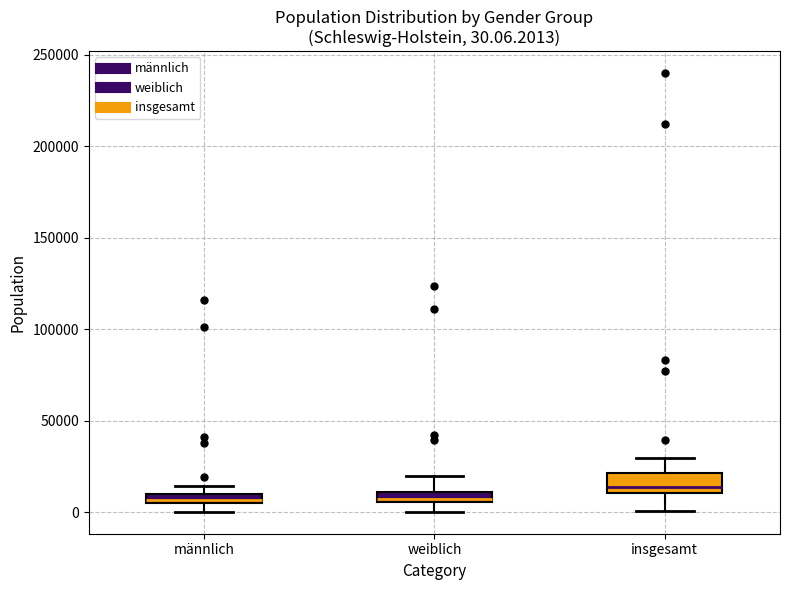

Comparing the boxes themselves (not the whiskers), which one is the tallest?

insgesamt